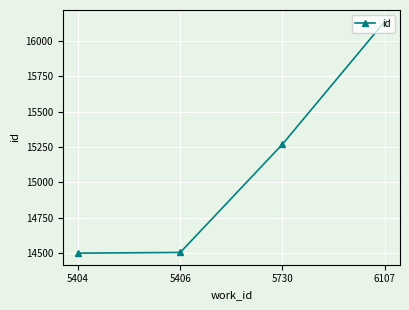

True or false: the data shows 21010 at 5406.

False